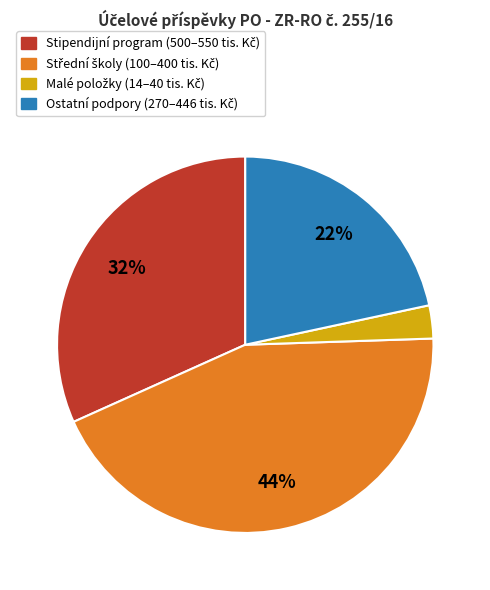

To the nearest percent, what is the difference between the largest and smallest slice percentages?

41%